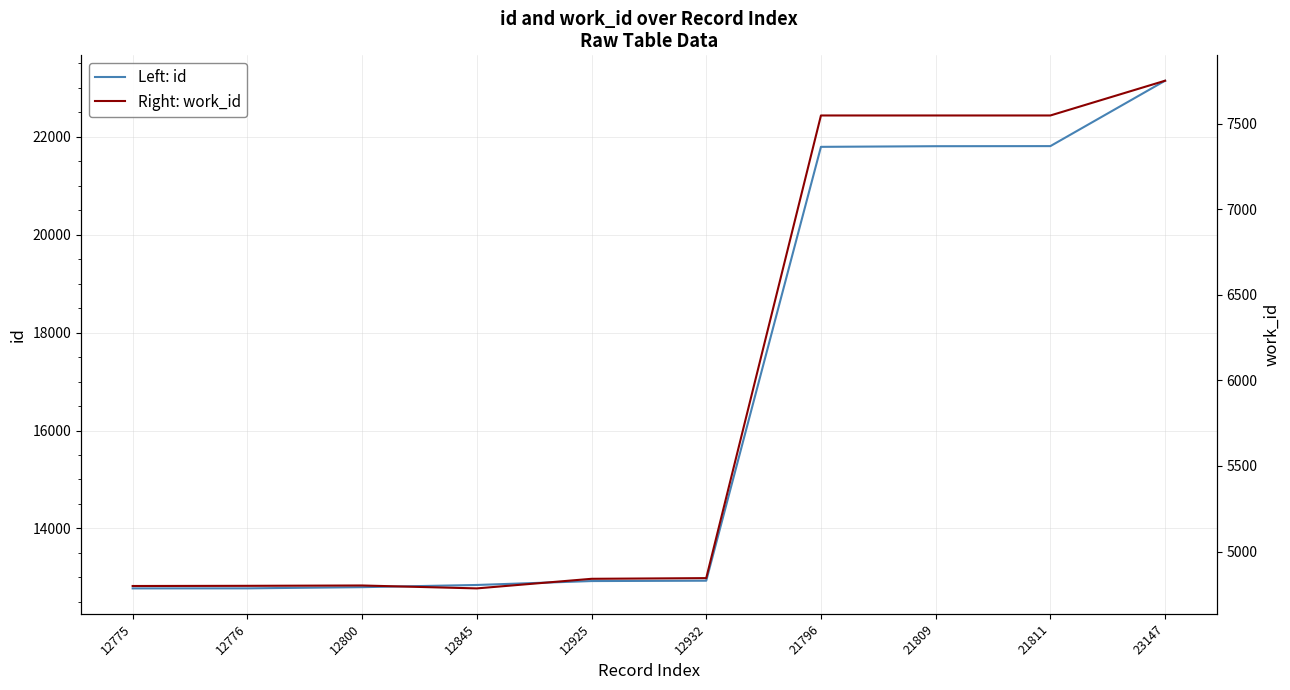

True or false: Left: id has more than 2 points higher than both neighbors.

False